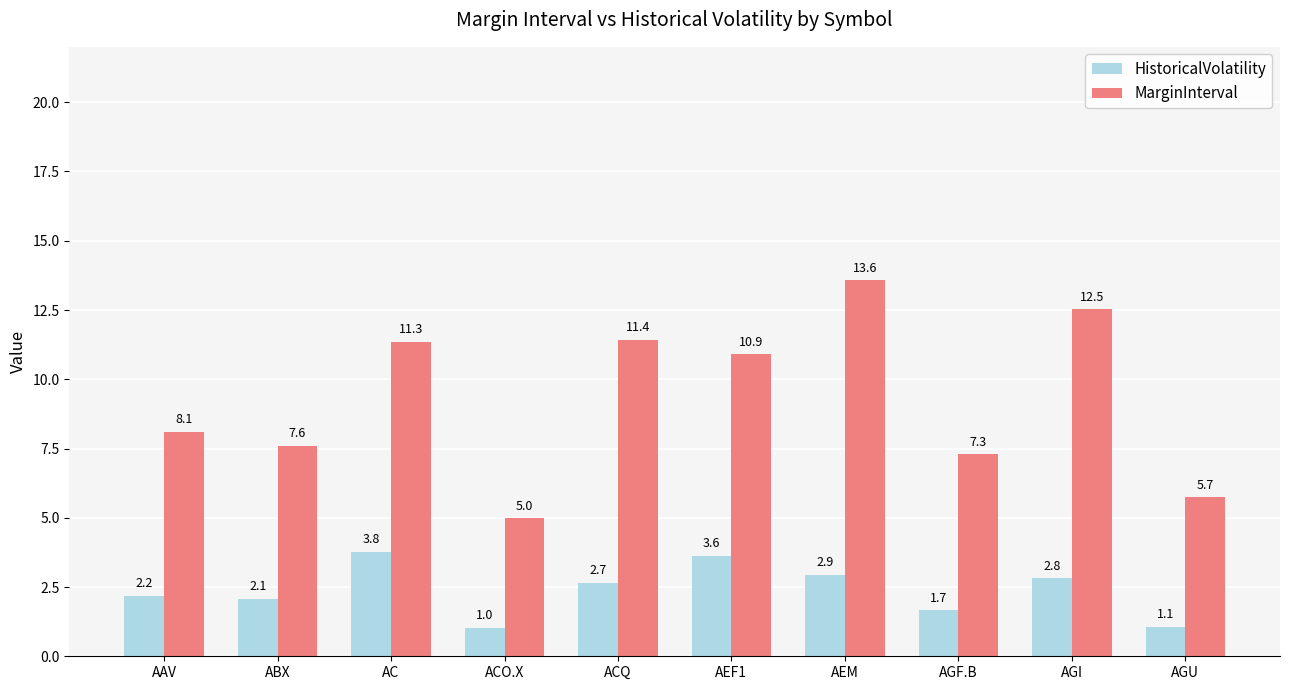

Where is HistoricalVolatility nearest to the value 2?

ABX